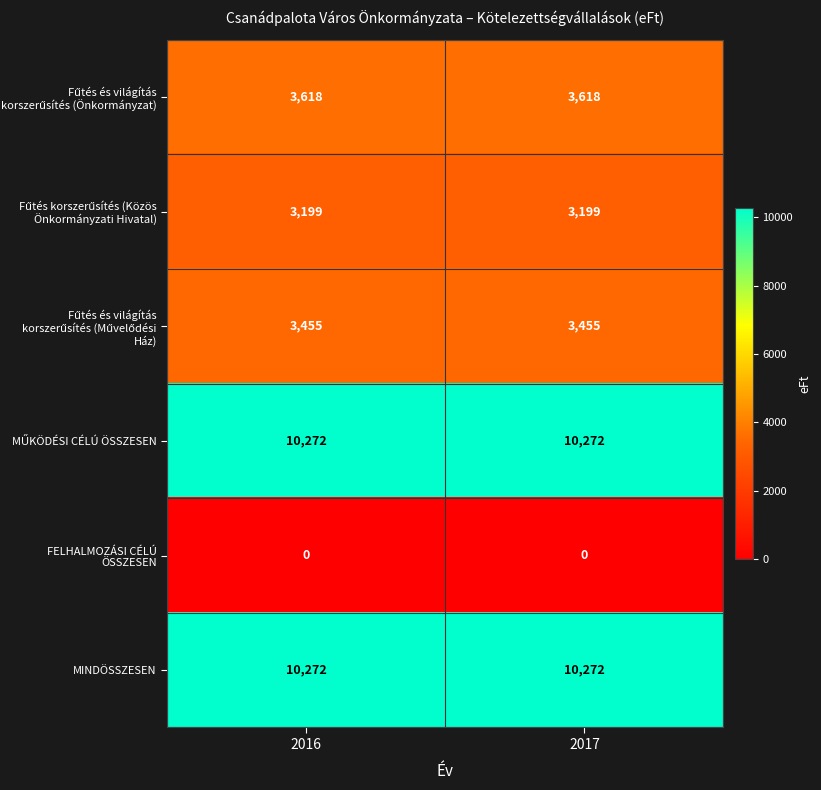

What is the greatest value displayed?

10272